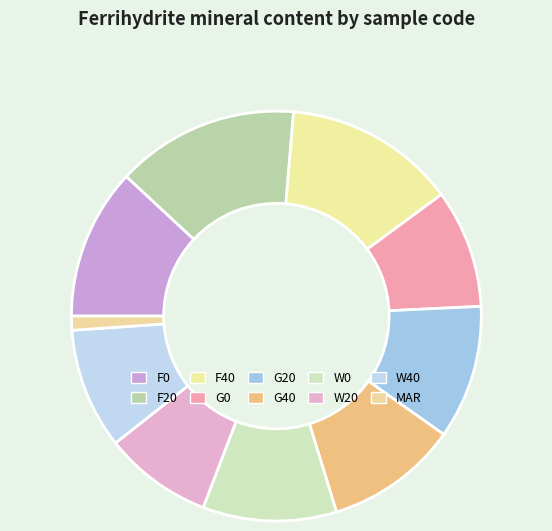

To the nearest percent, what portion does G20 represent?

11%